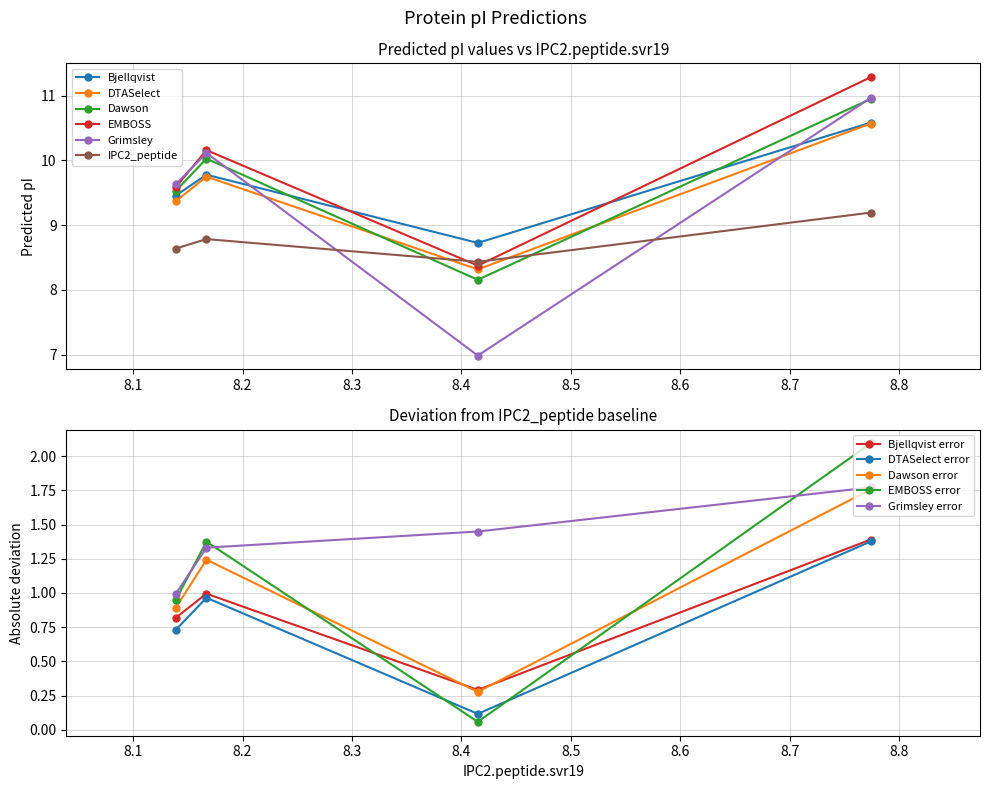

The value of Bjellqvist at A0A0B5JQL0 is 8.7. True or false?

True